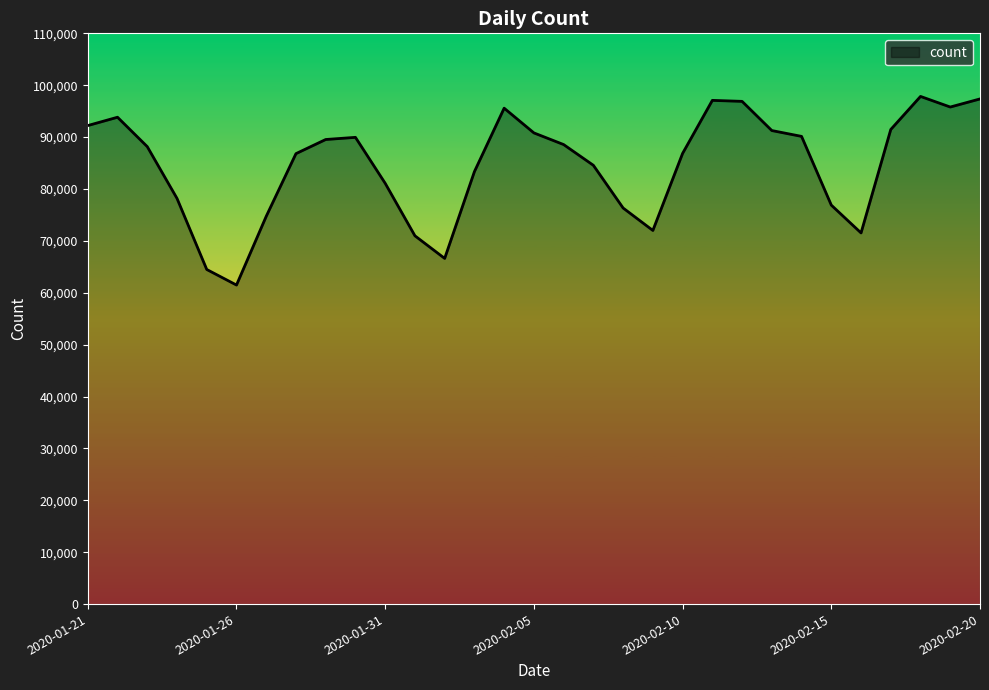

What is the maximum value shown in the chart?

97840